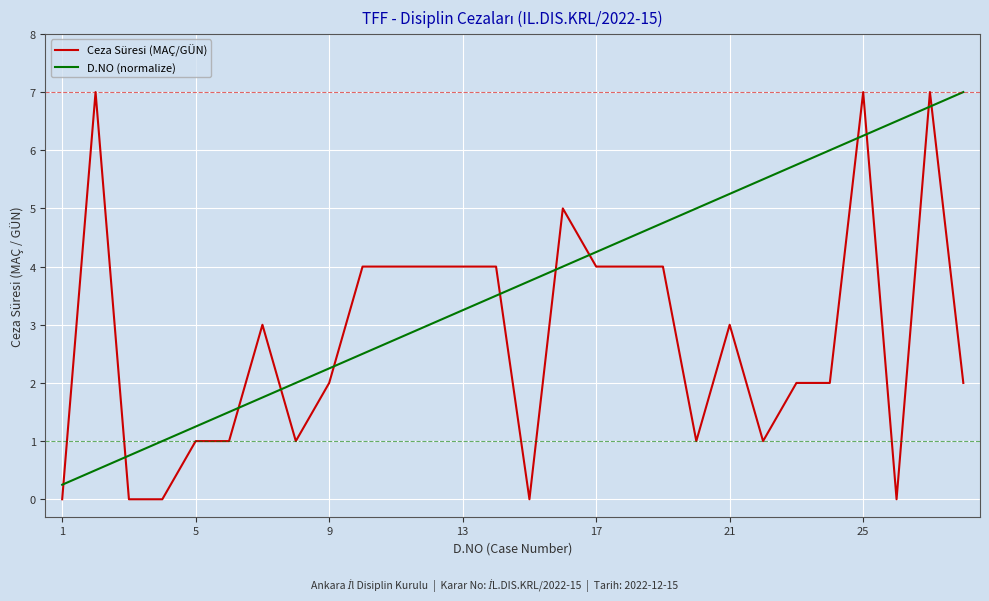

Which series has the largest total across all categories?

D.NO (normalize)